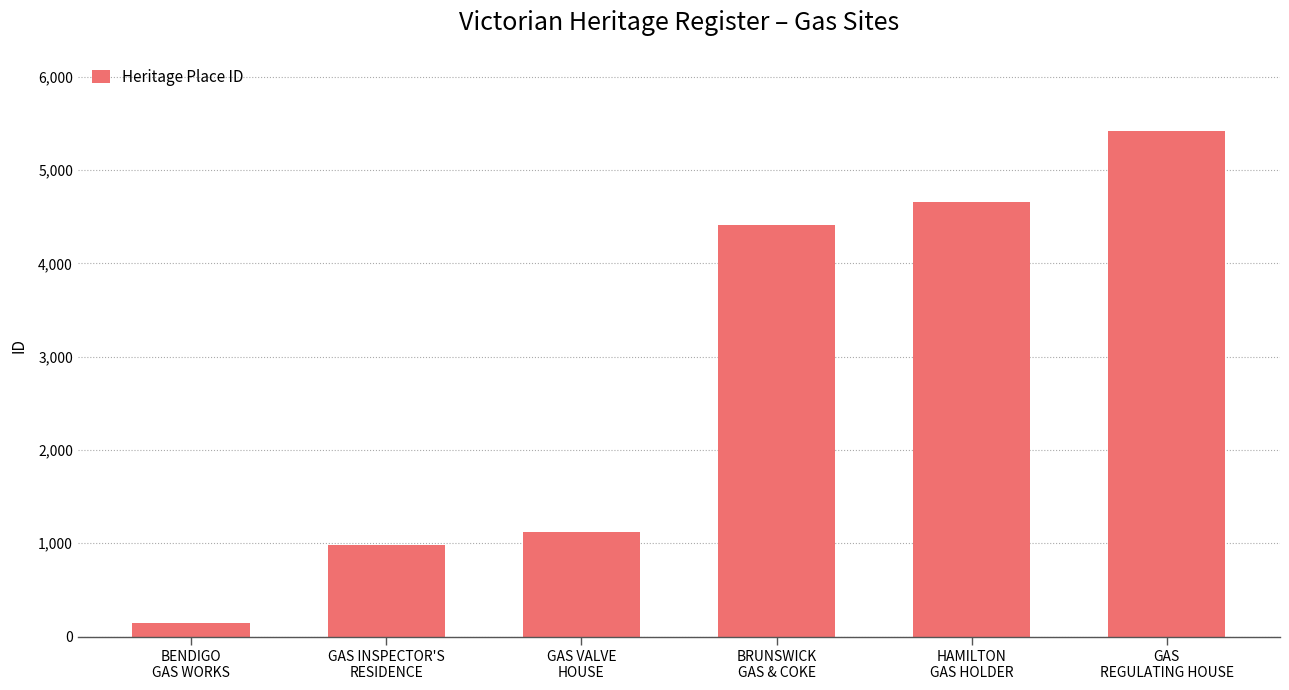

What is the approximate value at GAS
REGULATING HOUSE?

5420